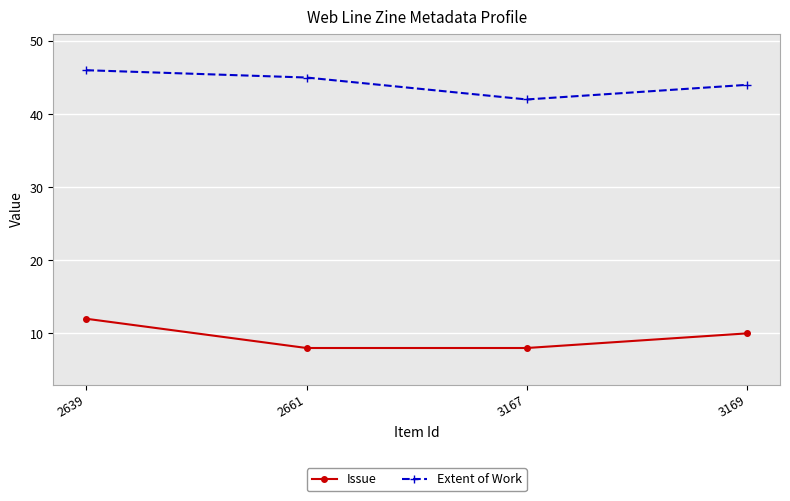

What is the spread (max minus min) of values at 2661?

37